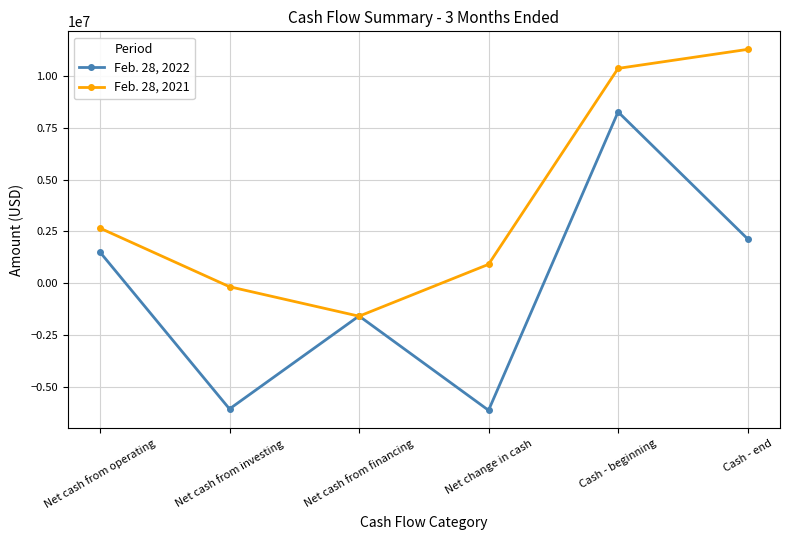

At which label does Feb. 28, 2021 reach its minimum?

Net cash from financing